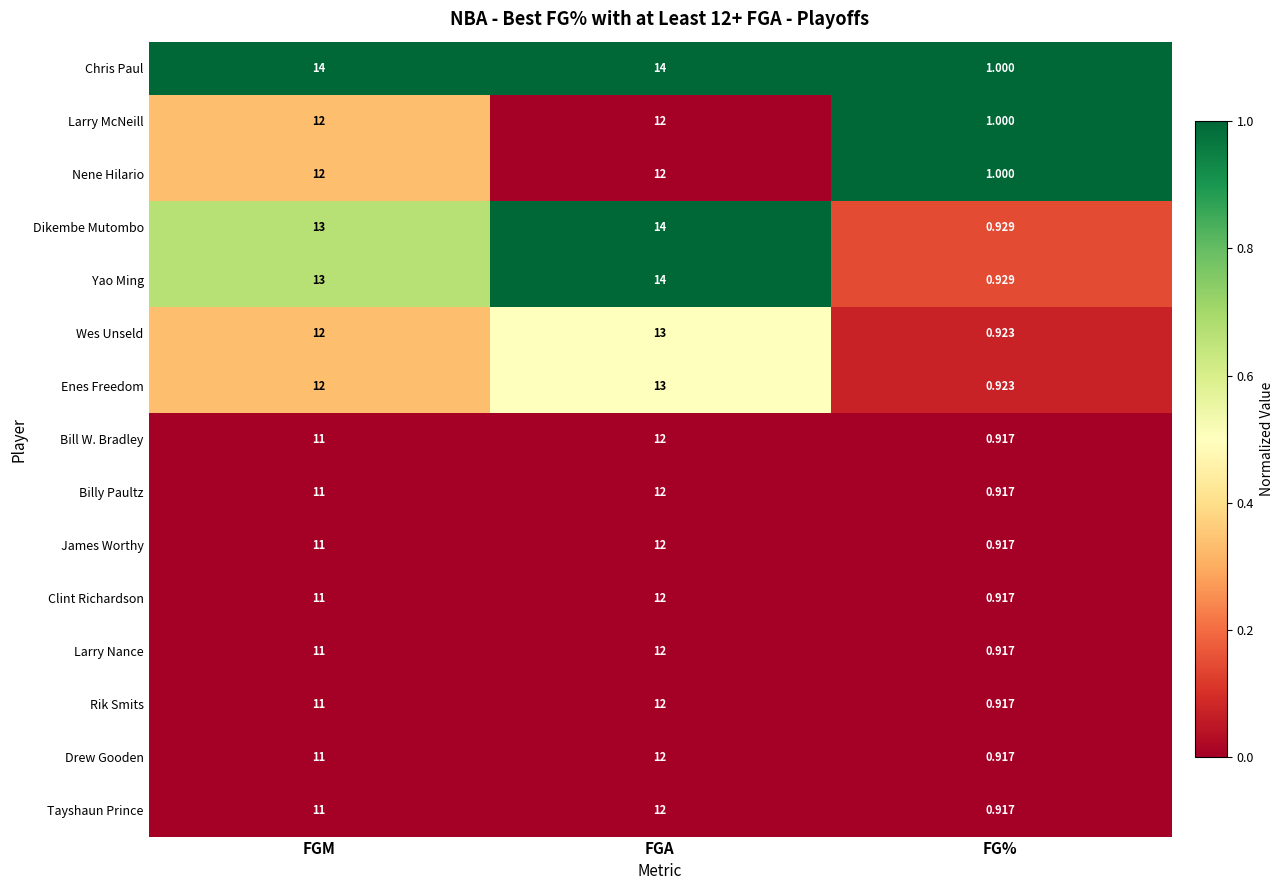

At which category is the sum across all series the highest?

FGA